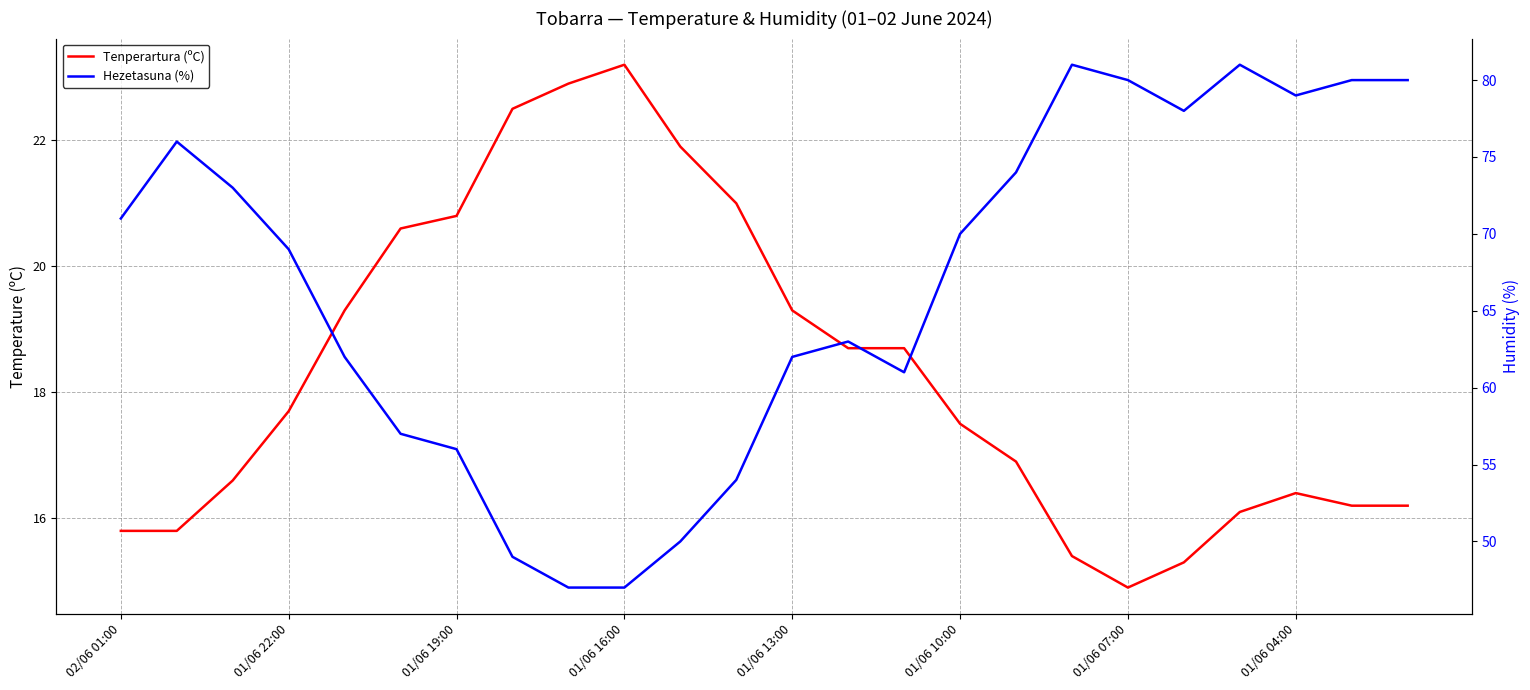

What is the sum of all Hezetasuna (%) values?

1600.0